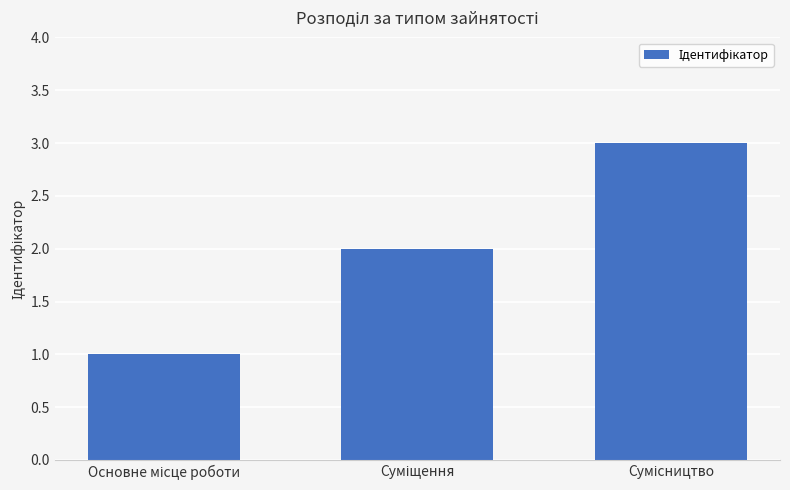

What is the maximum value shown in the chart?

3